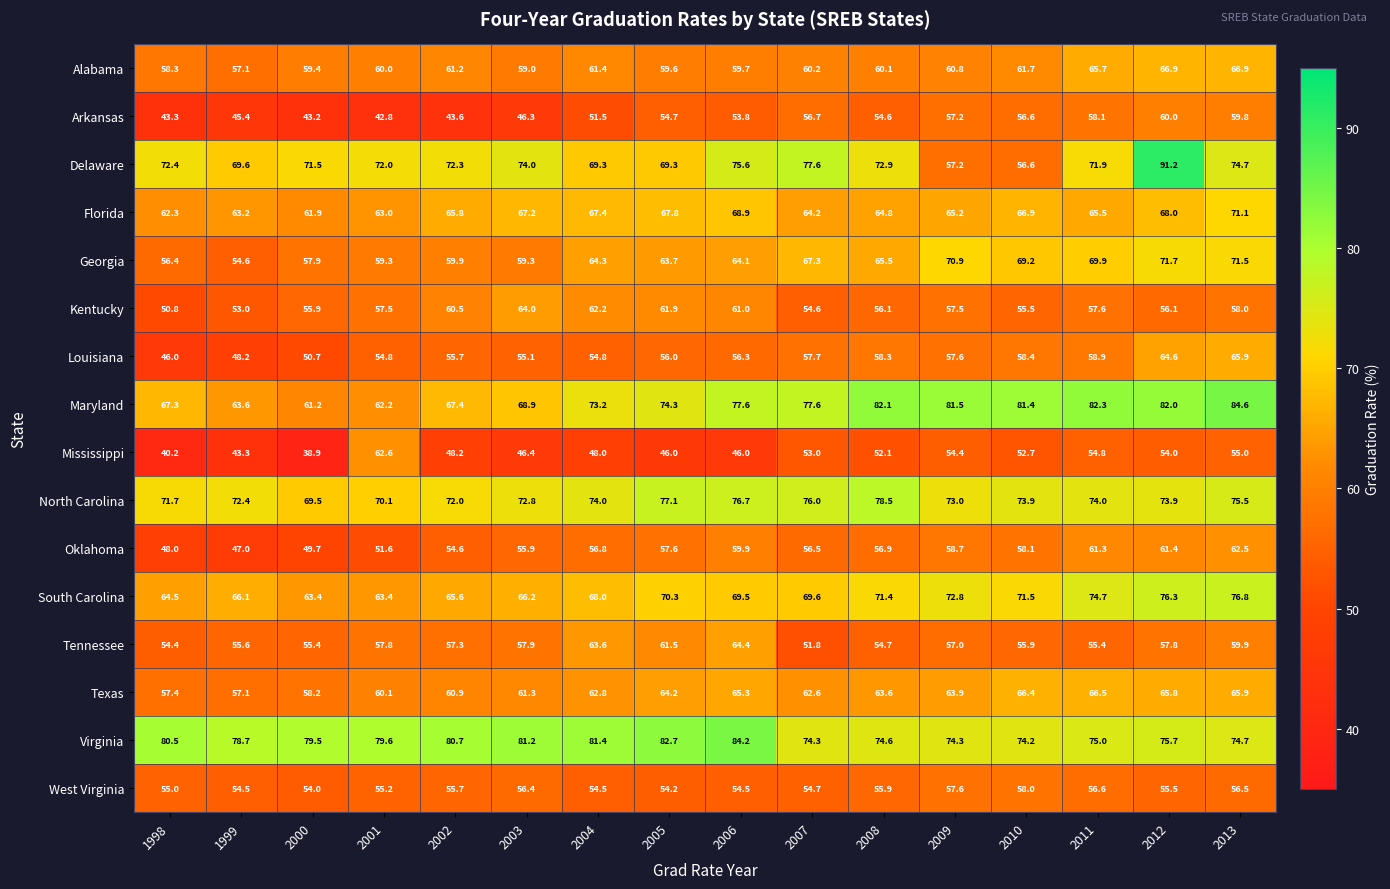

Is it true that Florida equals 63.0 at 2001?

True